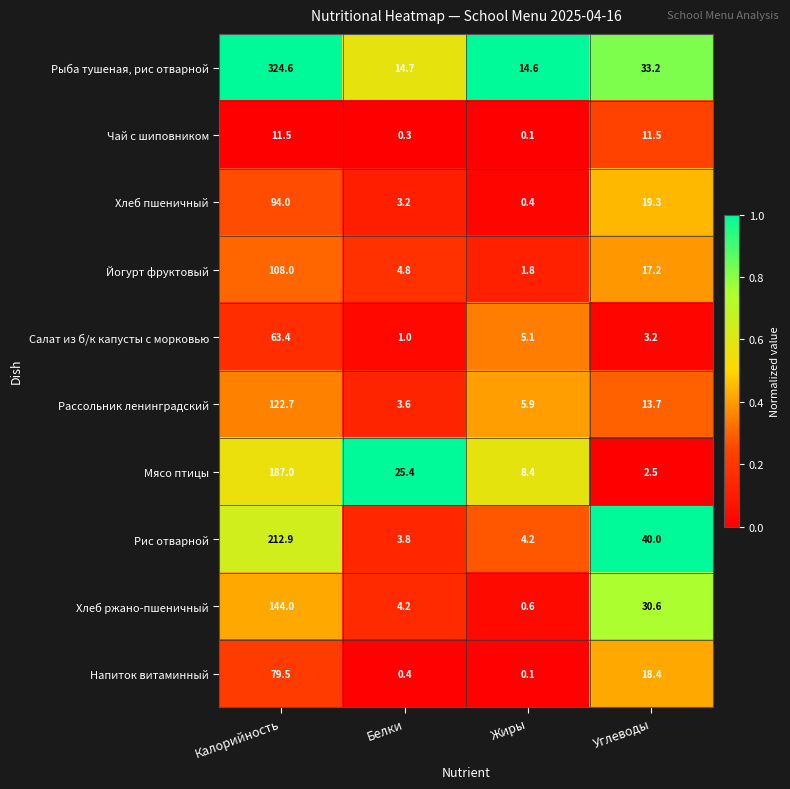

Which series has the widest spread of values?

Рыба тушеная, рис отварной